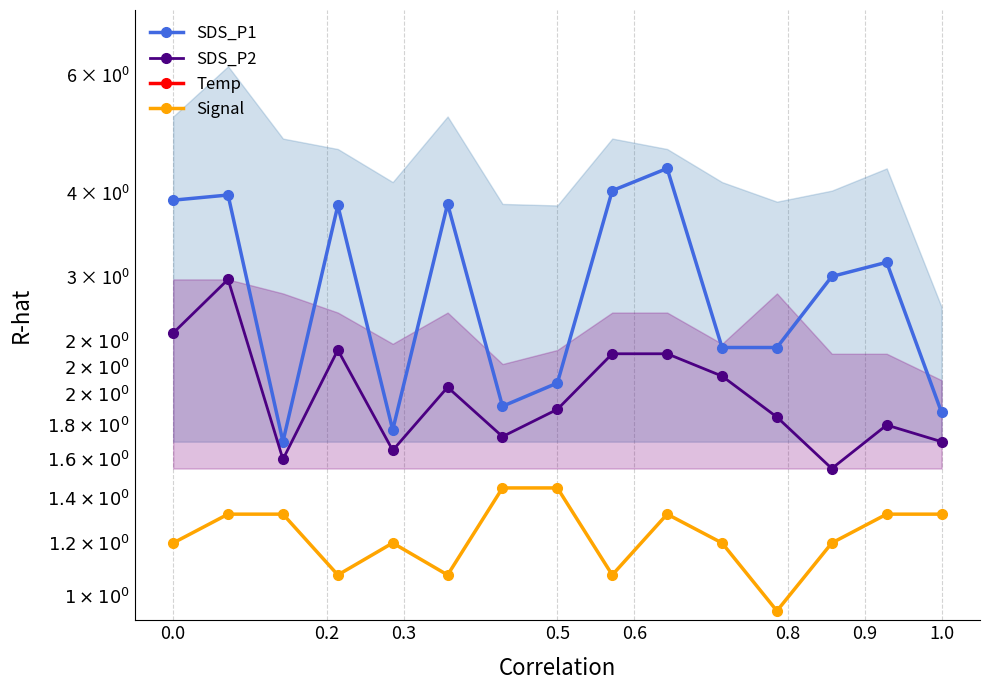

The Temp series shows 16.3 at 12. True or false?

False